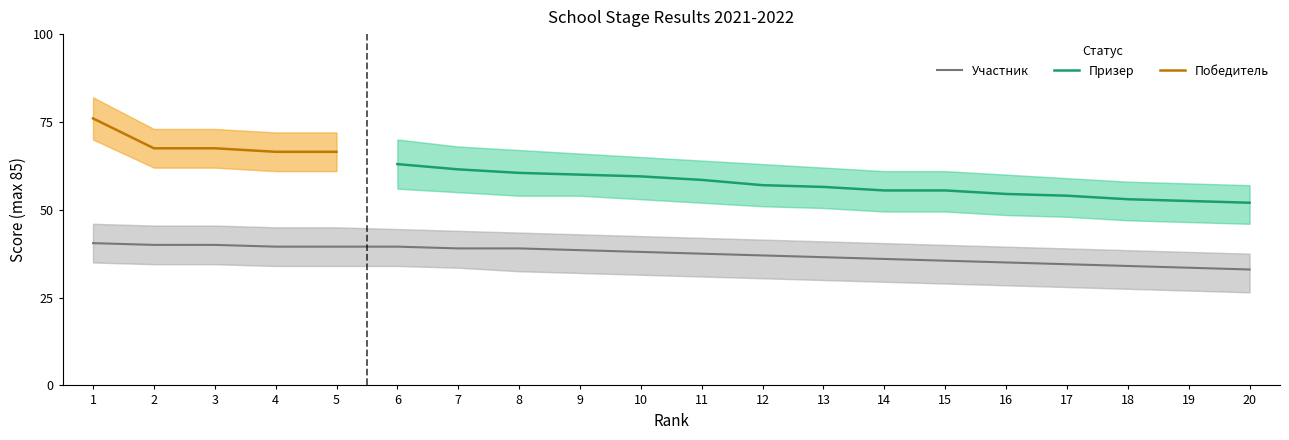

The value of Призер at 16 is 54.5. True or false?

True